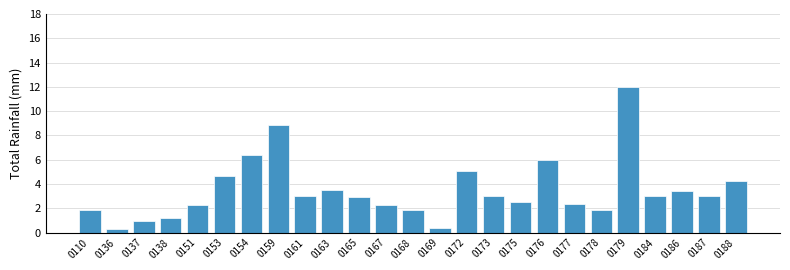

Reading right to left, transcribe all the data shown in this chart.

0188=4.3	0187=3.0	0186=3.4	0184=3.0	0179=12.0	0178=1.8	0177=2.3	0176=6.0	0175=2.5	0173=3.0	0172=5.0	0169=0.4	0168=1.8	0167=2.2	0165=2.9	0163=3.5	0161=3.0	0159=8.8	0154=6.4	0153=4.7	0151=2.2	0138=1.2	0137=1.0	0136=0.3	0110=1.8